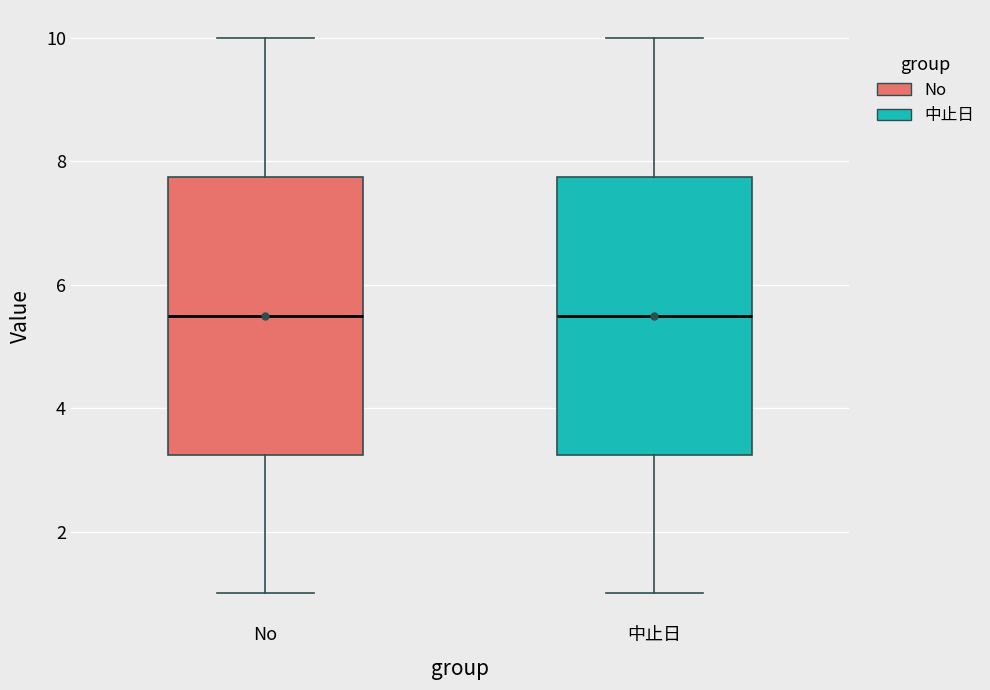

Reading left to right, transcribe this box plot: for each box, give where its median line is, the range the box spans, and where its two whiskers end, as read against the y-axis. The values are not printed on the chart, so give them approximately, as read against the axis.

No: median 5.6, box 3.2 to 7.8, whiskers 1.0 to 10.0
中止日: median 5.6, box 3.2 to 7.8, whiskers 1.0 to 10.0